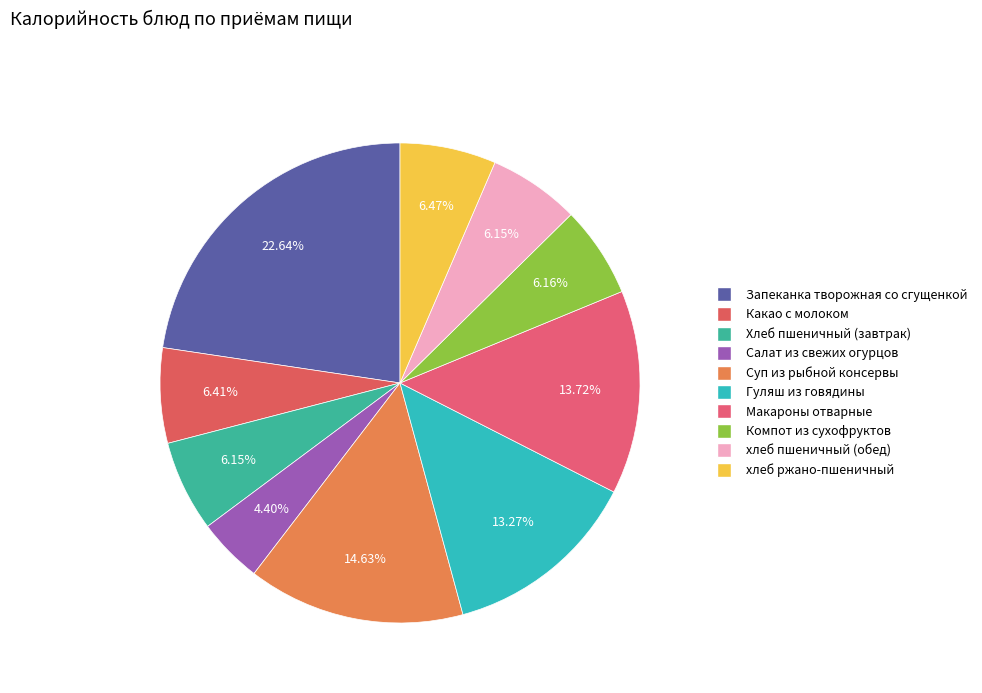

How many segments does this pie chart have?

10